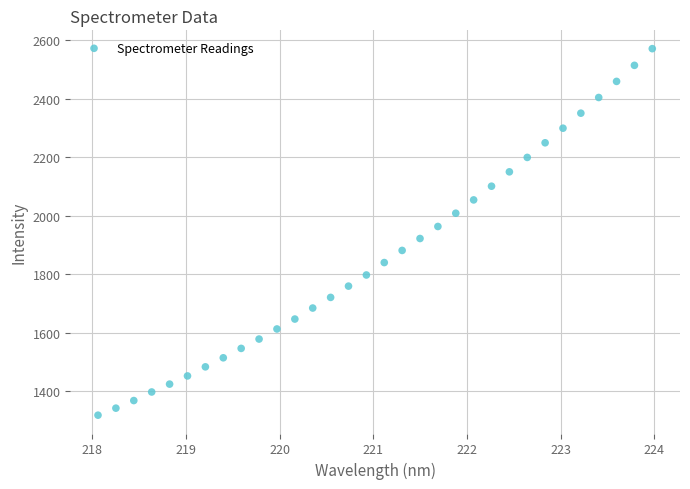

What is the range of X values (max minus min)?

5.9